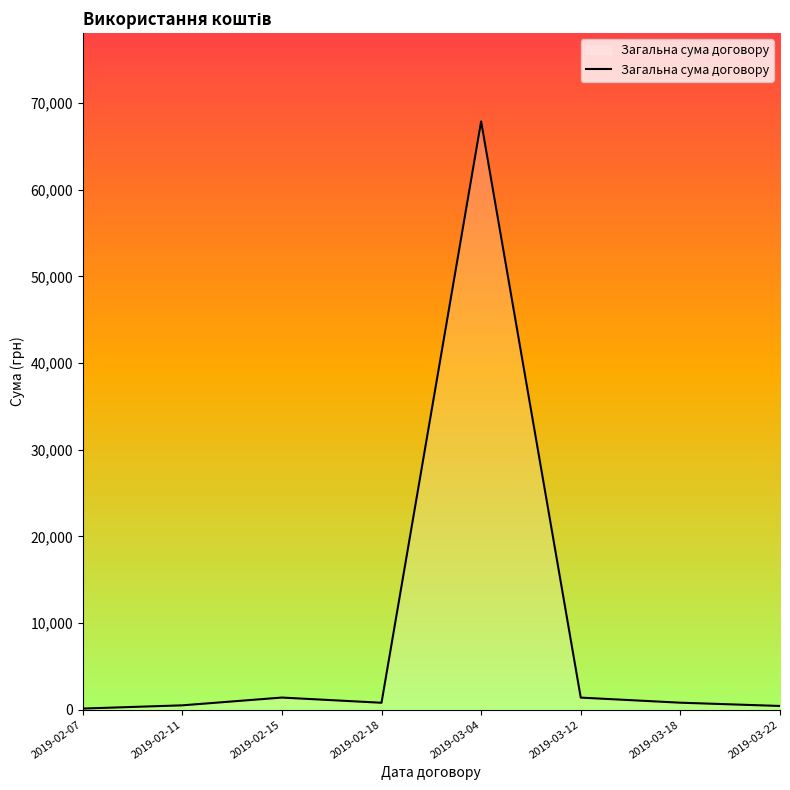

Where does the data first go above 807?

2019-02-15